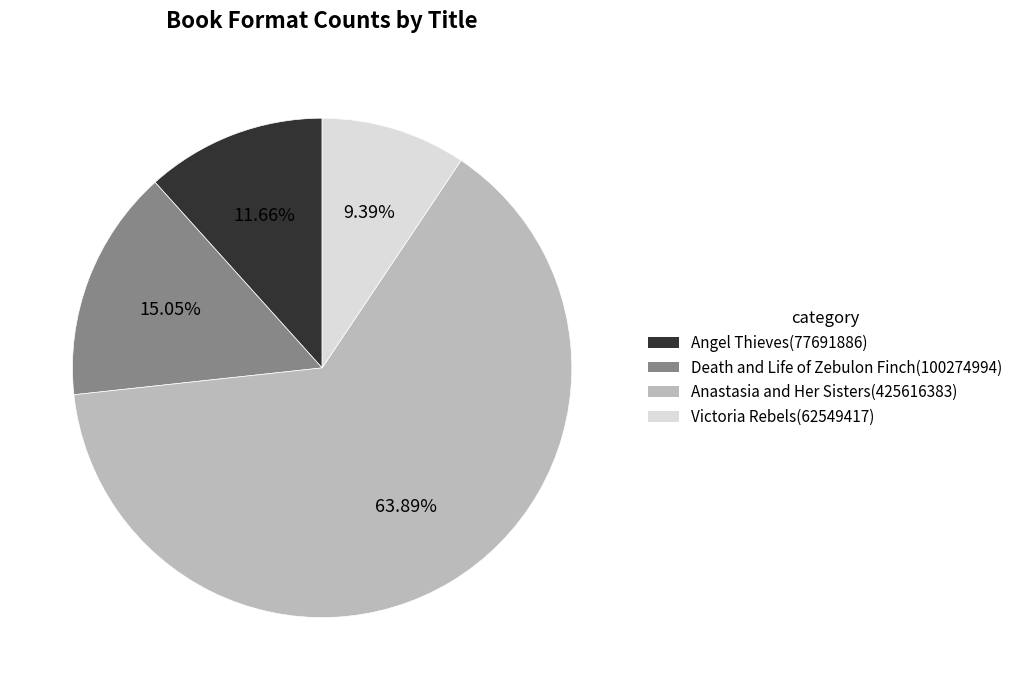

To the nearest percent, what is the difference between the Victoria Rebels and Death and Life of Zebulon Finch slice percentages?

6%